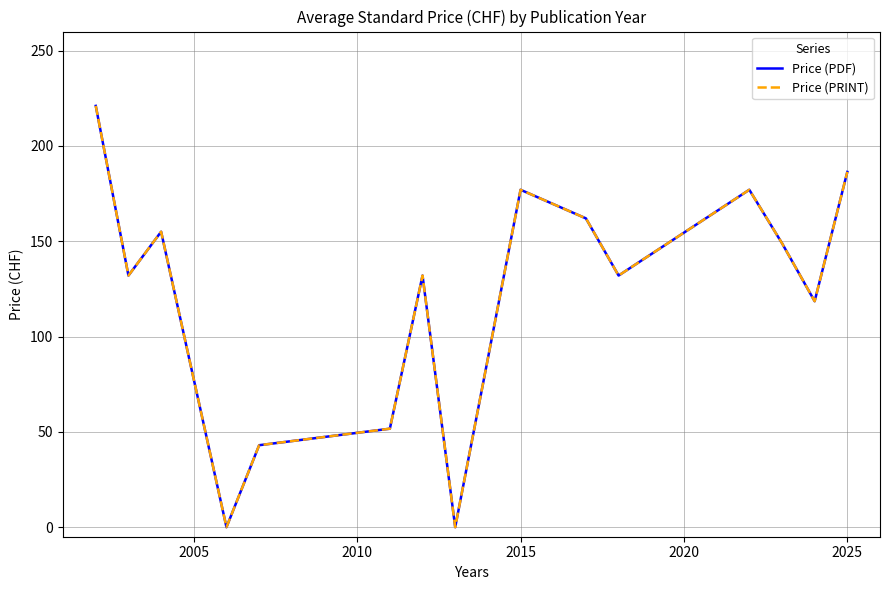

What is the difference between the second highest and minimum values in the Price (PDF) series?

186.4